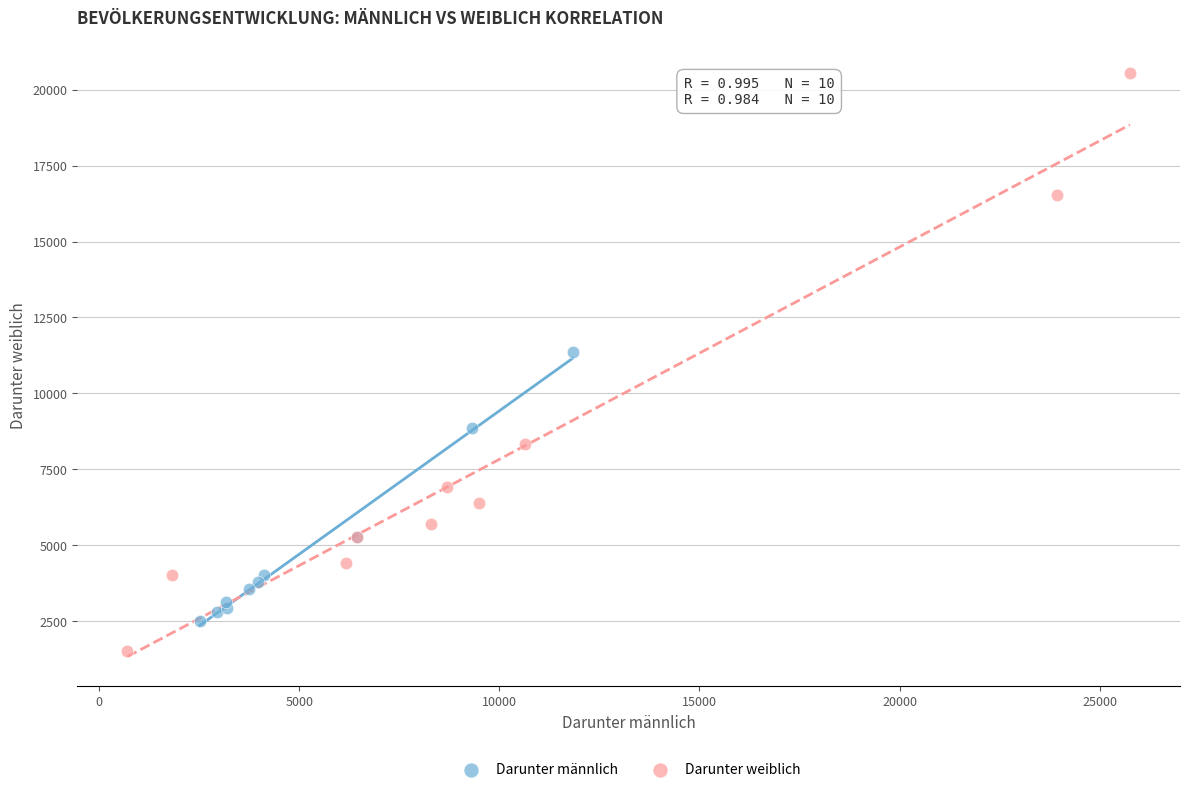

Which series reaches the minimum Y coordinate?

Darunter weiblich